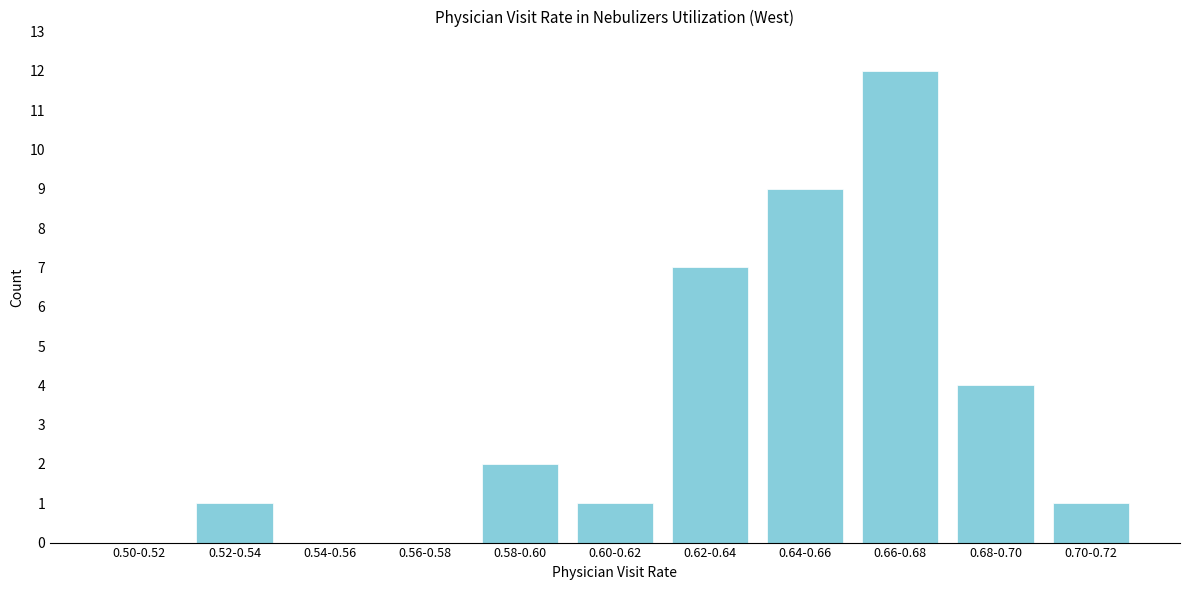

Reading left to right, transcribe all the data shown in this chart.

0.50-0.52=0	0.52-0.54=1	0.54-0.56=0	0.56-0.58=0	0.58-0.60=2	0.60-0.62=1	0.62-0.64=7	0.64-0.66=9	0.66-0.68=12	0.68-0.70=4	0.70-0.72=1